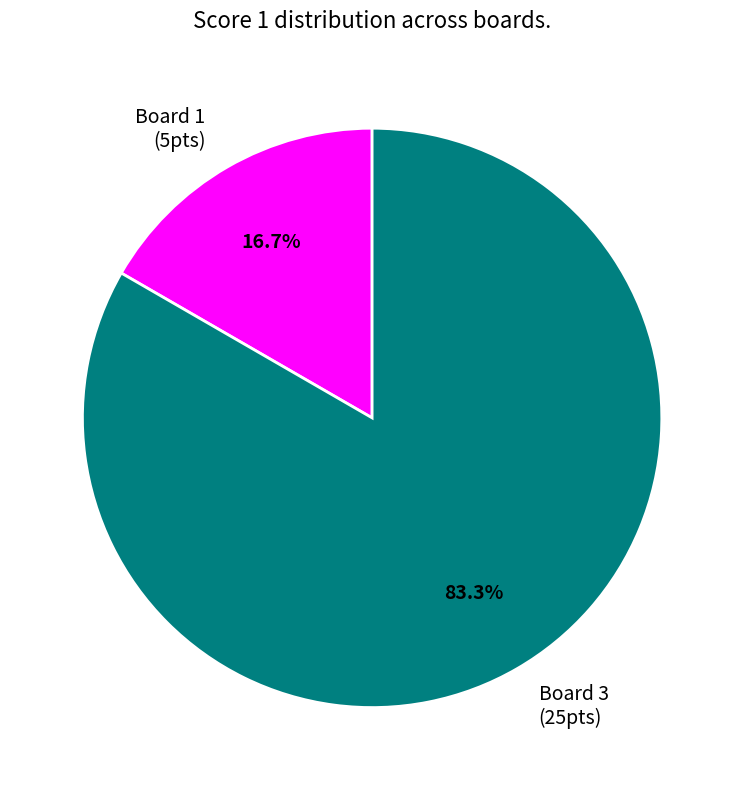

Approximately how many times larger is the value at Board 3 (25pts) compared to Board 1 (5pts)?

5.0